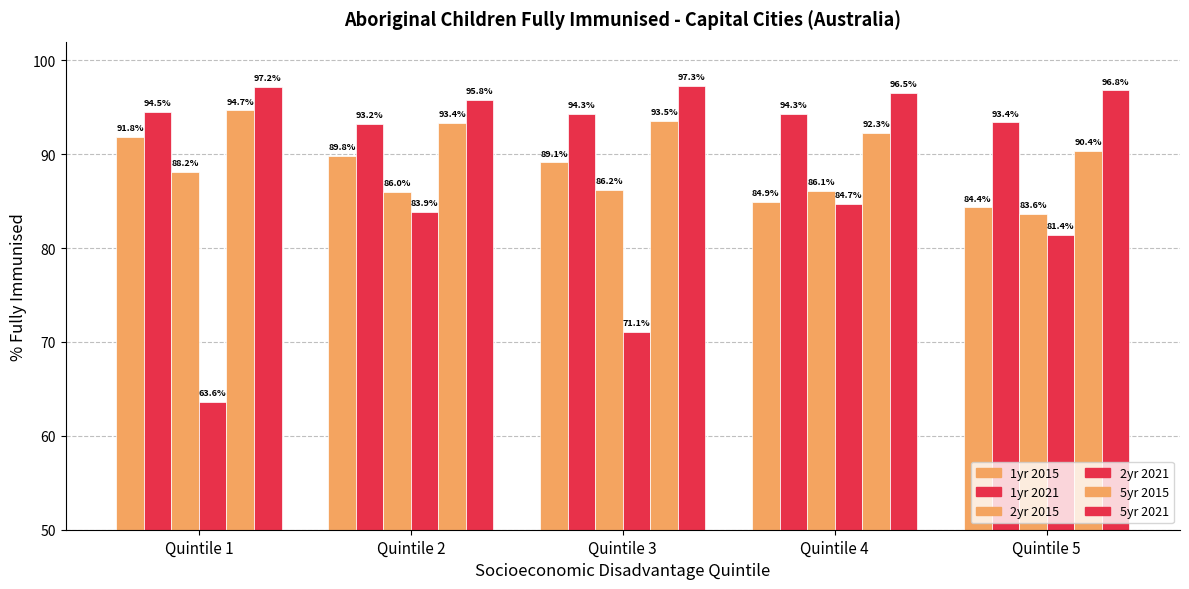

At which label does 2yr 2021 reach its minimum?

Quintile 1